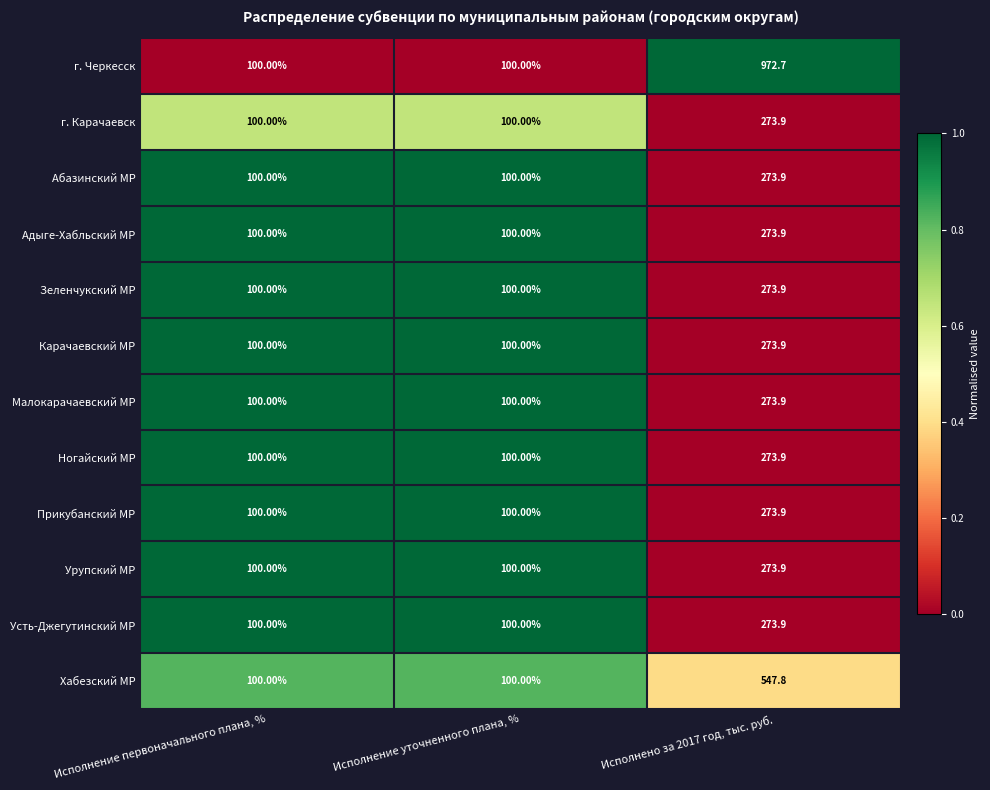

Which series has the largest range (max minus min)?

г. Черкесск